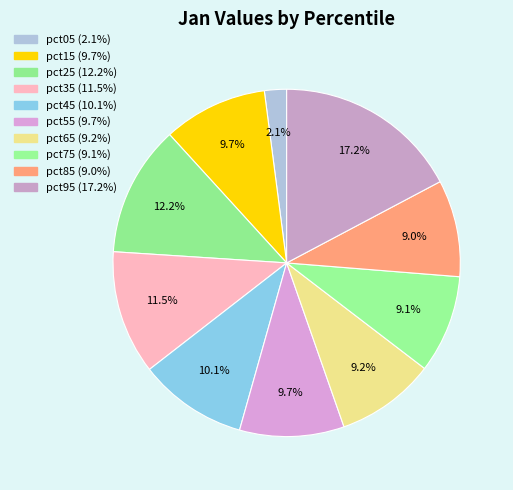

What percentage is the pct55 slice, to the nearest percent?

10%